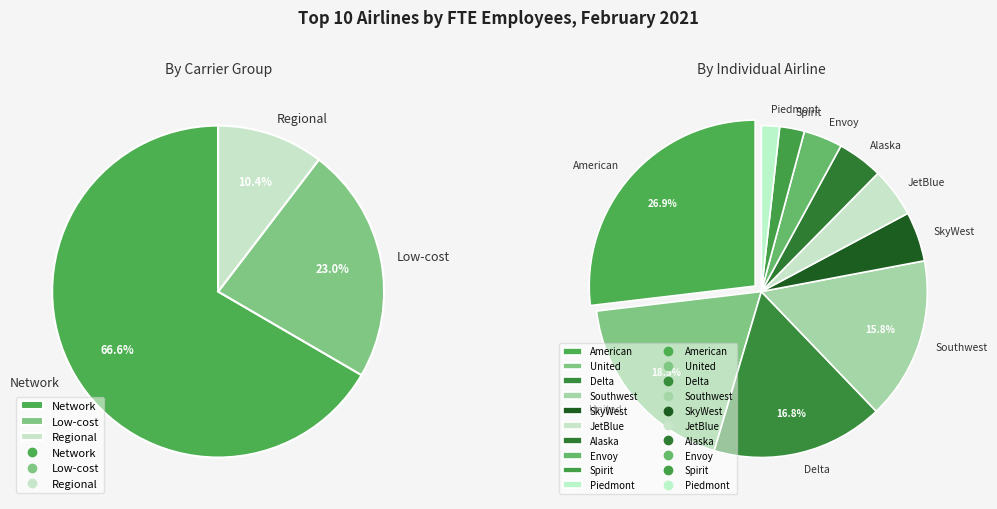

To the nearest percent, what is the difference between the United and Southwest slice percentages?

3%